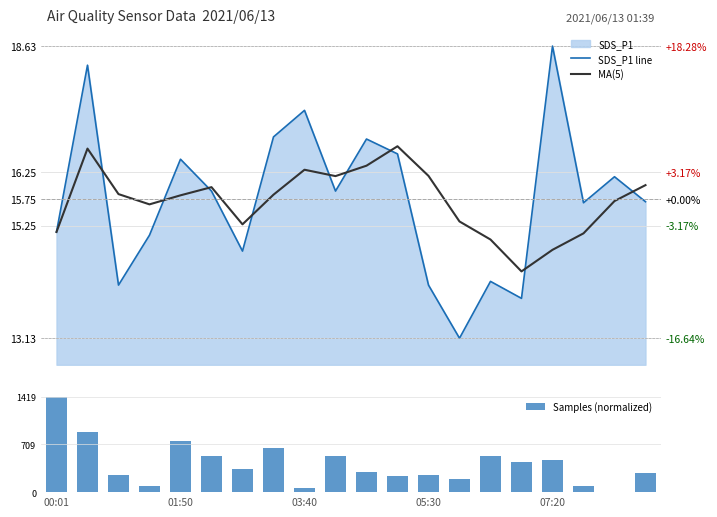

Reading left to right, list all the values displayed in this chart.

SDS_P1 line: 15.1	18.3	14.1	15.1	16.5	15.9	14.8	16.9	17.4	15.9	16.9	16.6	14.1	13.1	14.2	13.9	18.6	15.7	16.2	15.7
MA(5): 15.1	16.7	15.8	15.7	15.8	16.0	15.3	15.8	16.3	16.2	16.4	16.7	16.2	15.3	15.0	14.4	14.8	15.1	15.7	16.0
Samples (normalized): 1419.0	892.0	260.0	95.0	759.0	537.0	349.0	662.0	61.0	537.0	302.0	235.0	260.0	192.0	535.0	453.0	484.0	92.0	0.0	289.0